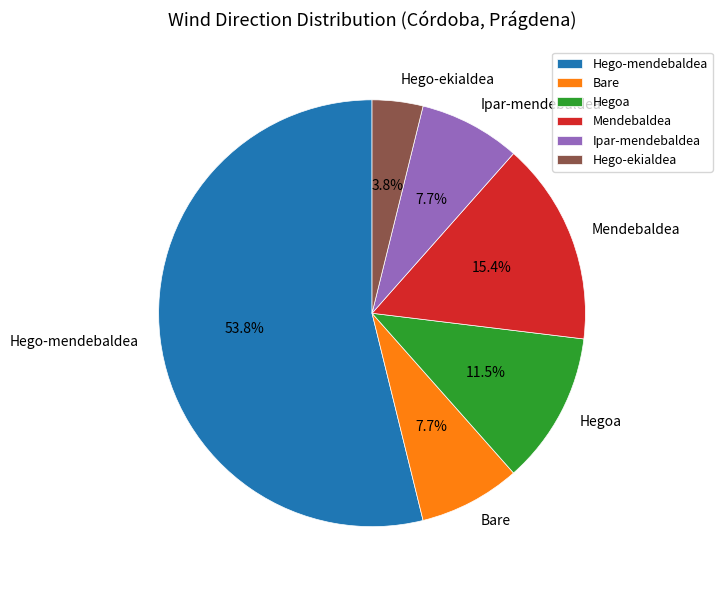

Combined, do Ipar-mendebaldea and Hegoa account for over 50%?

No